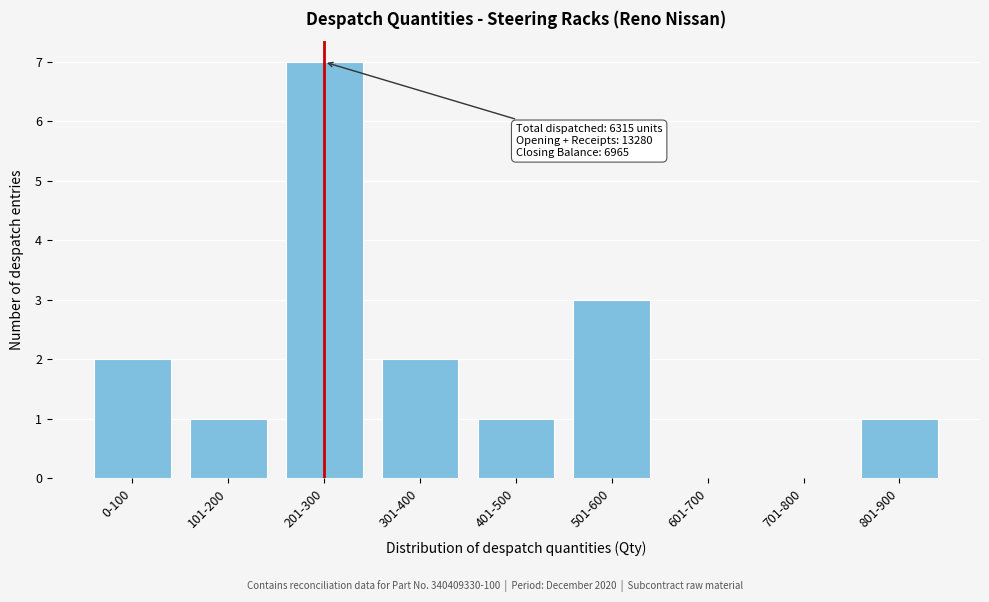

Reading left to right, extract all data points from this chart.

0-100=2	101-200=1	201-300=7	301-400=2	401-500=1	501-600=3	601-700=0	701-800=0	801-900=1